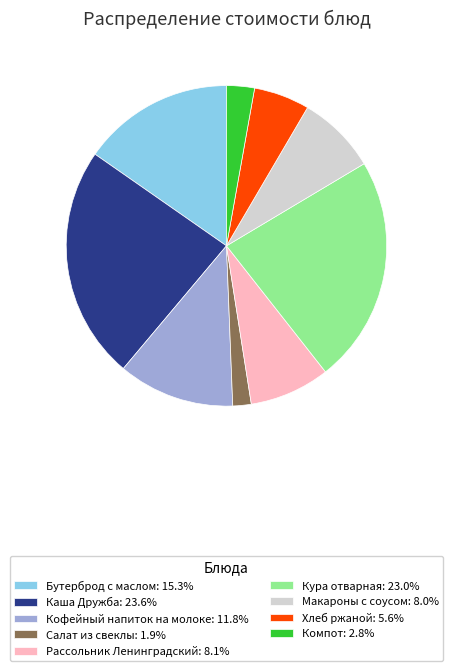

Is there any slice that represents more than half of the pie?

No